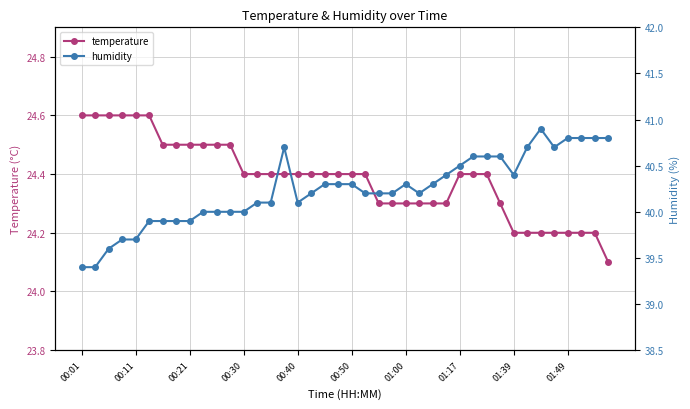

At which category does the chart reach its peak across all series?

34